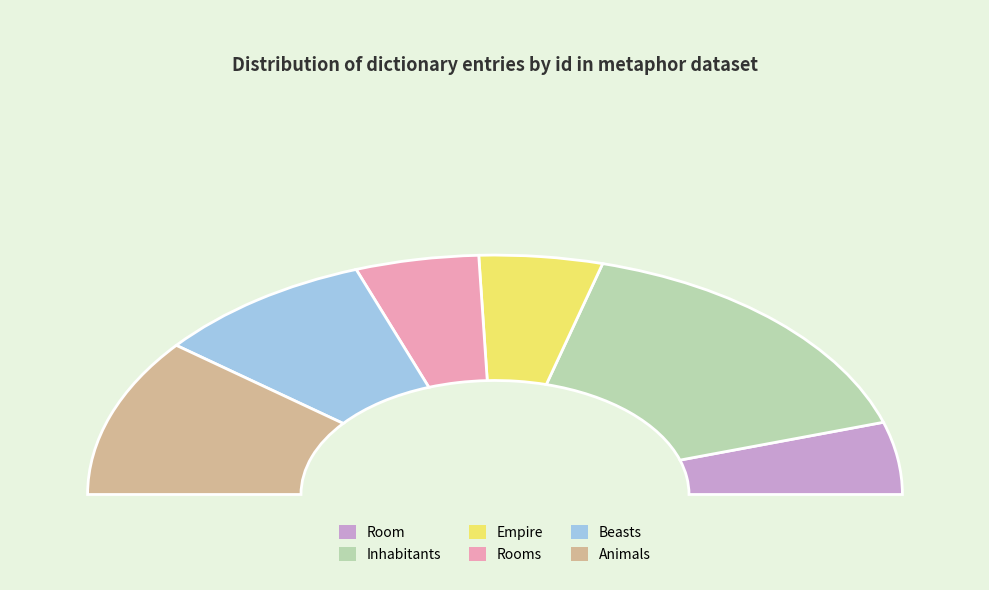

What is the total percentage of Beasts and Room?

27.3%